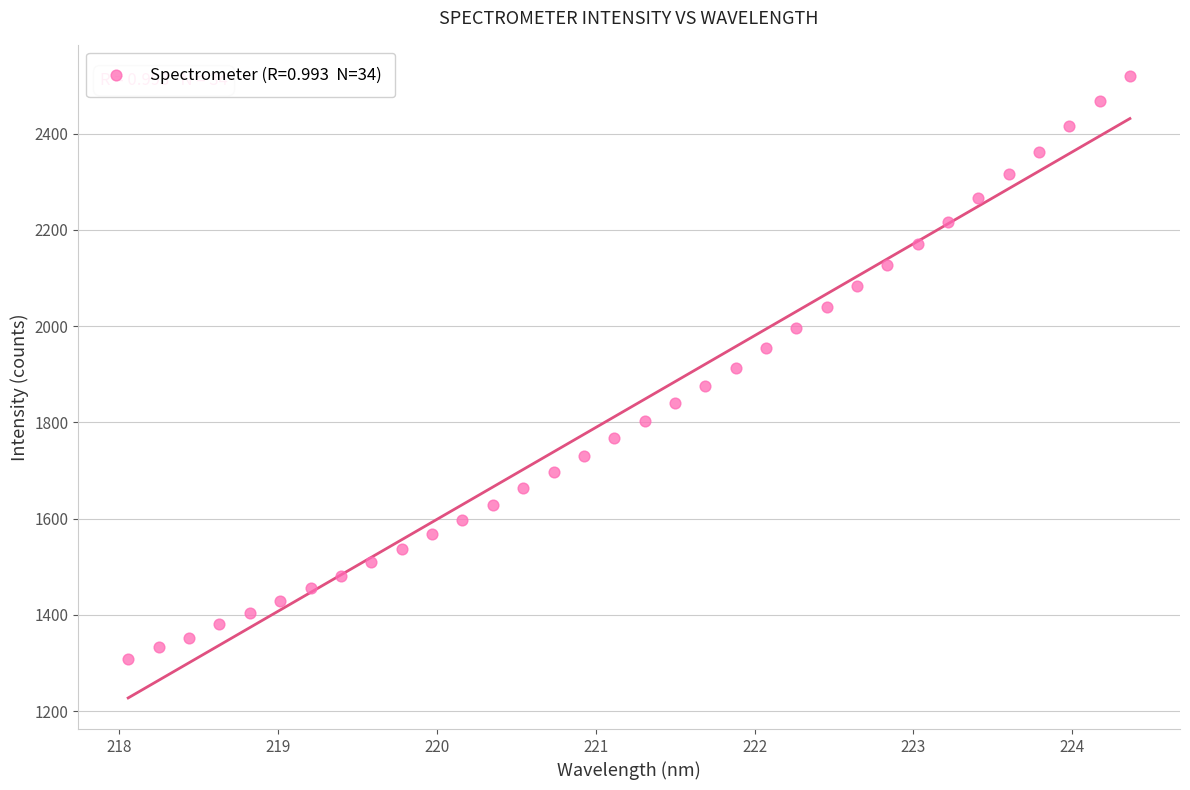

What is the range of Y values (max minus min)?

1211.8